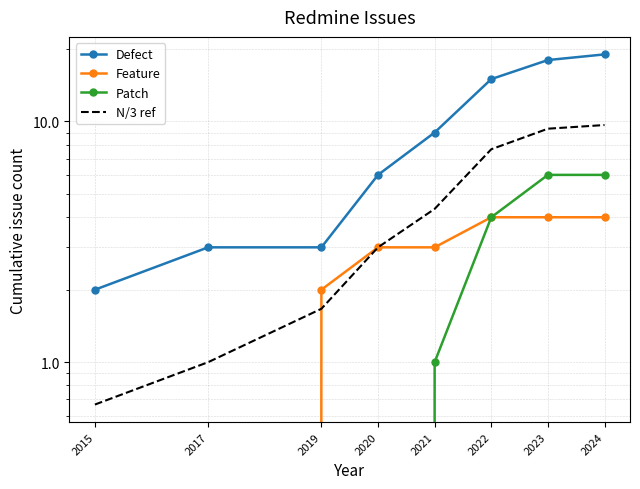

Where does the Patch series first go above 1?

2022